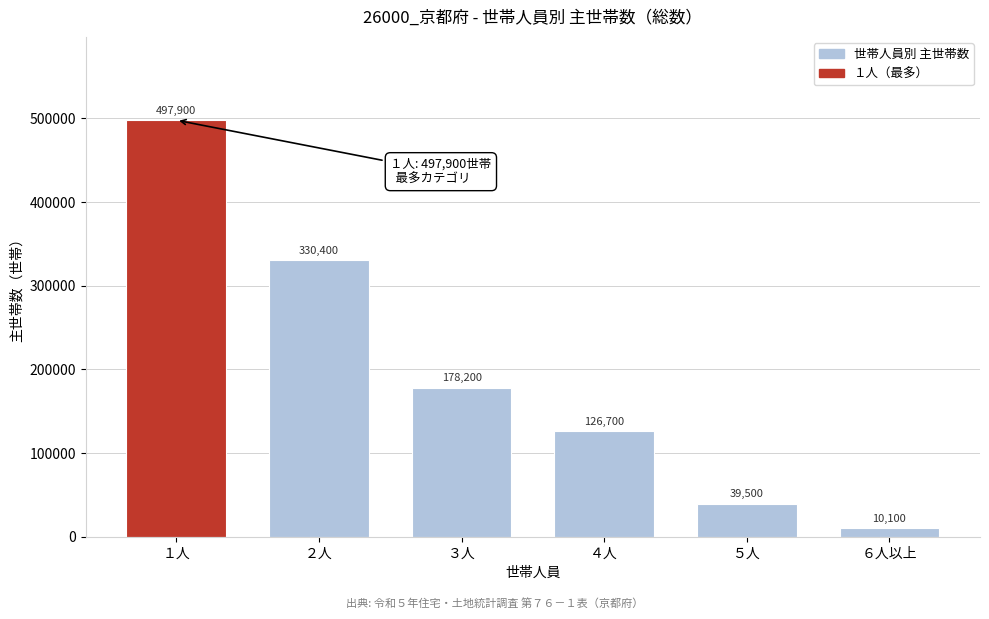

Reading left to right, list all the values displayed in this chart.

497900	330400	178200	126700	39500	10100